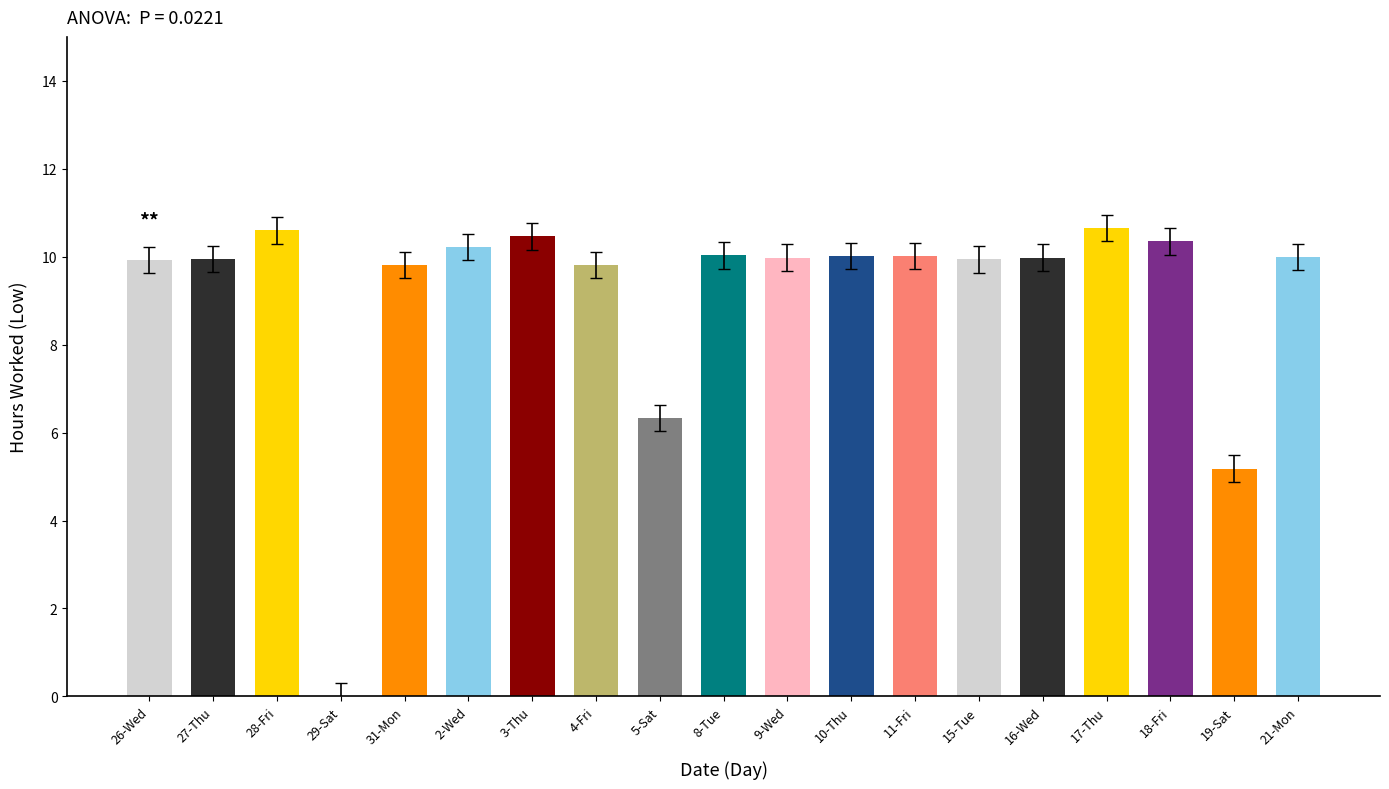

Is it true that the value at 11-Fri is 18.3?

False